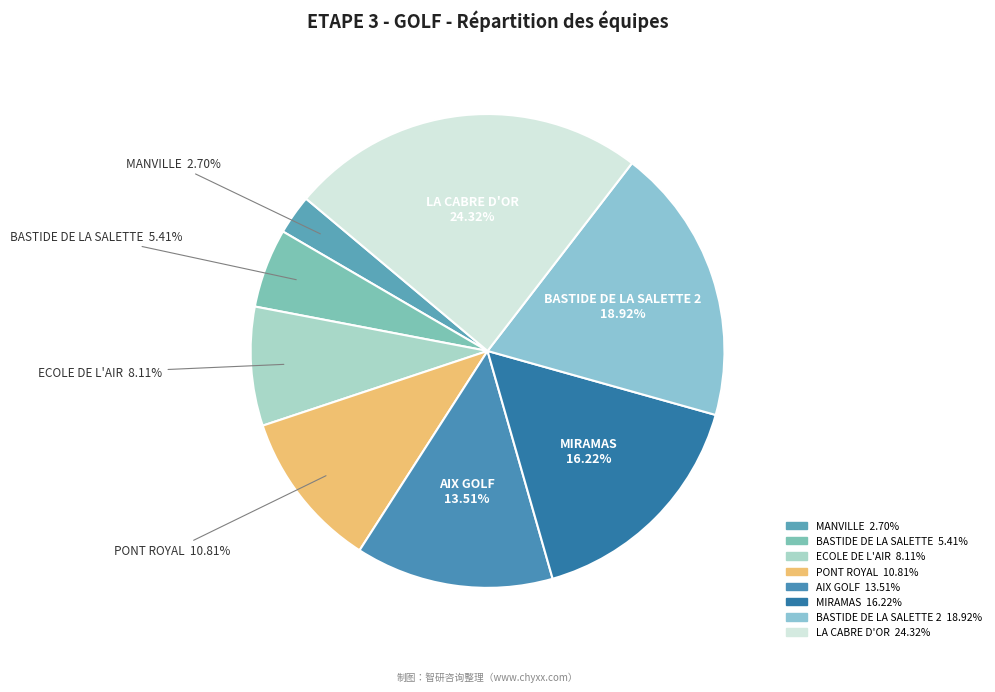

How many segments does this pie chart have?

8